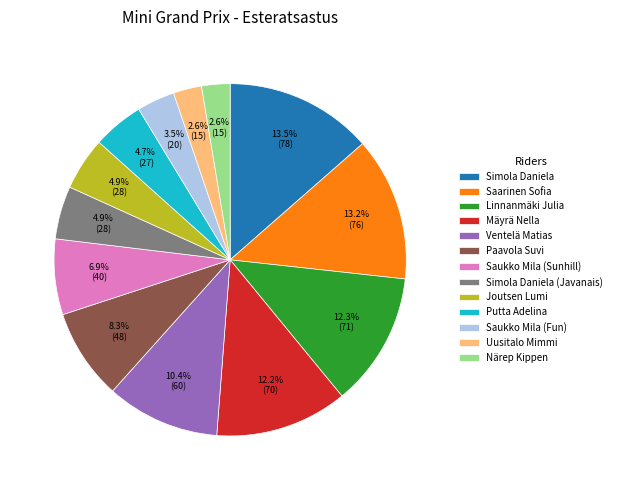

What percentage is the Linnanmäki Julia slice, to the nearest percent?

12%